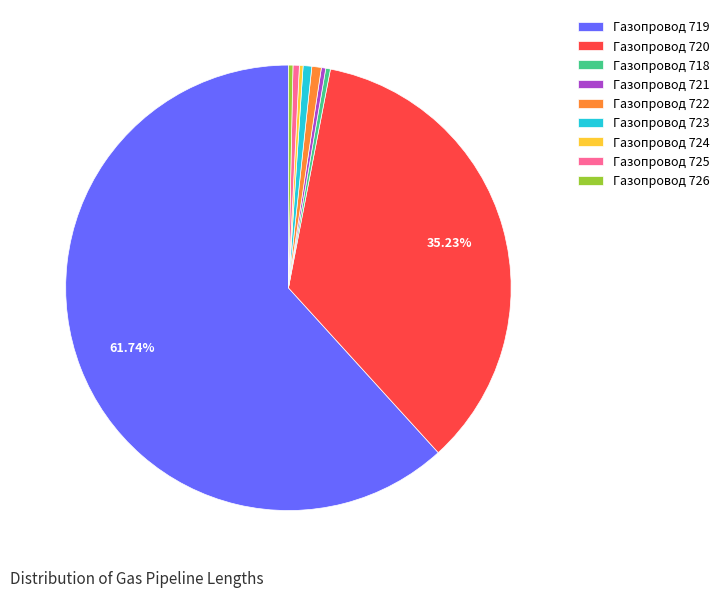

The Газопровод 725 slice represents 0% of the pie. True or false?

True